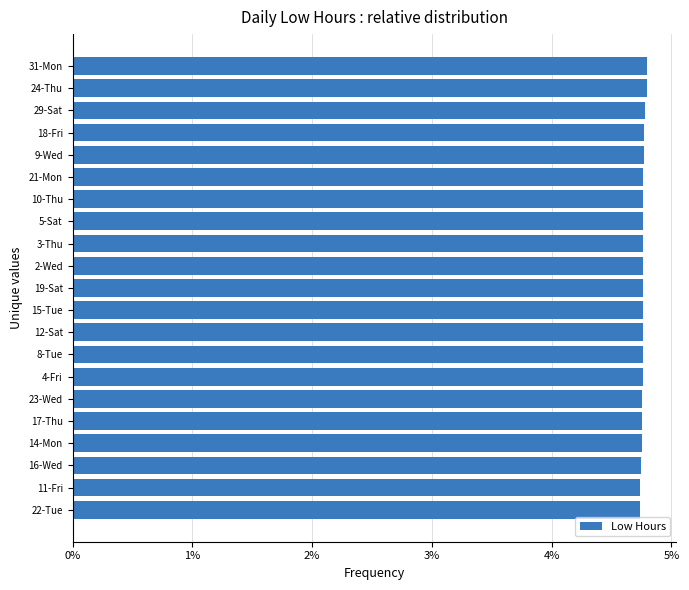

Are the bars grouped side by side (vs. stacked)?

No